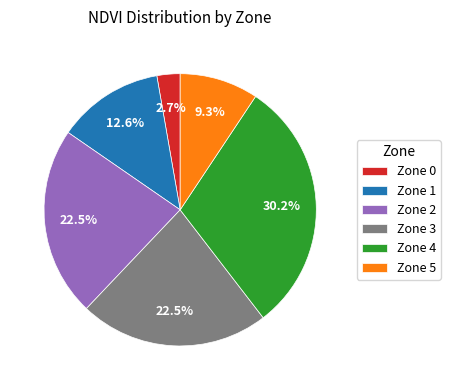

Combined, what portion of the pie is Zone 2 and Zone 3?

45.1%